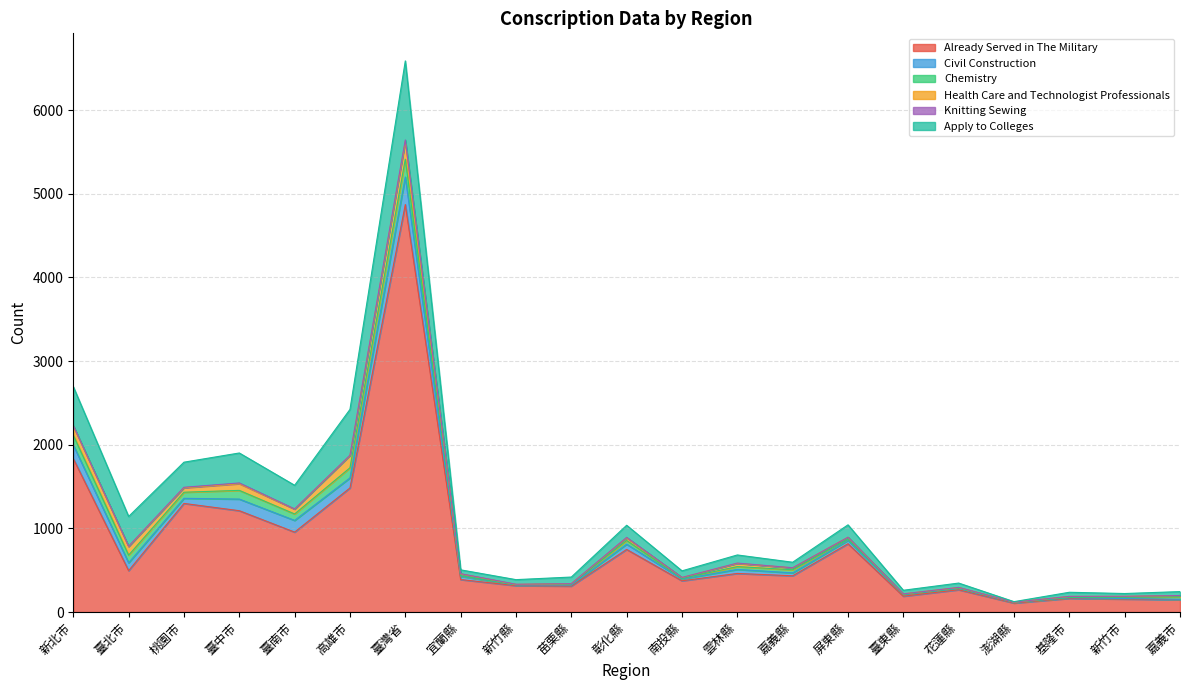

True or false: Health_Care_and_Technologist_Professionals and Knitting_Sewing intersect in this chart.

False